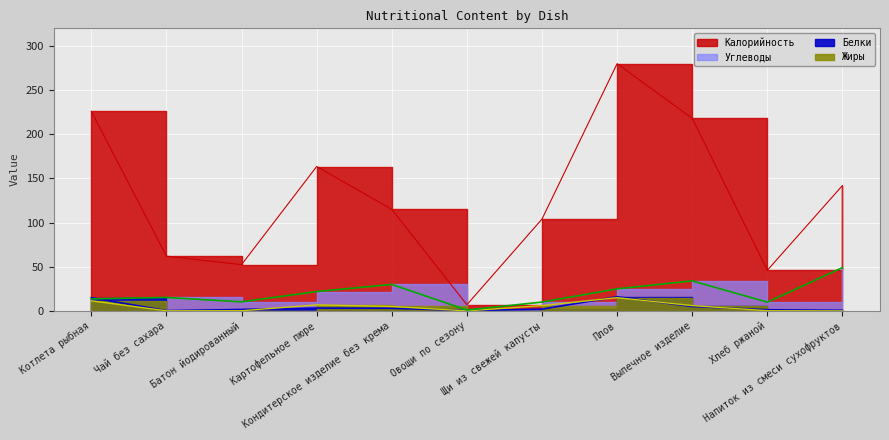

Which category has the lowest value across all series?

Овощи по сезону